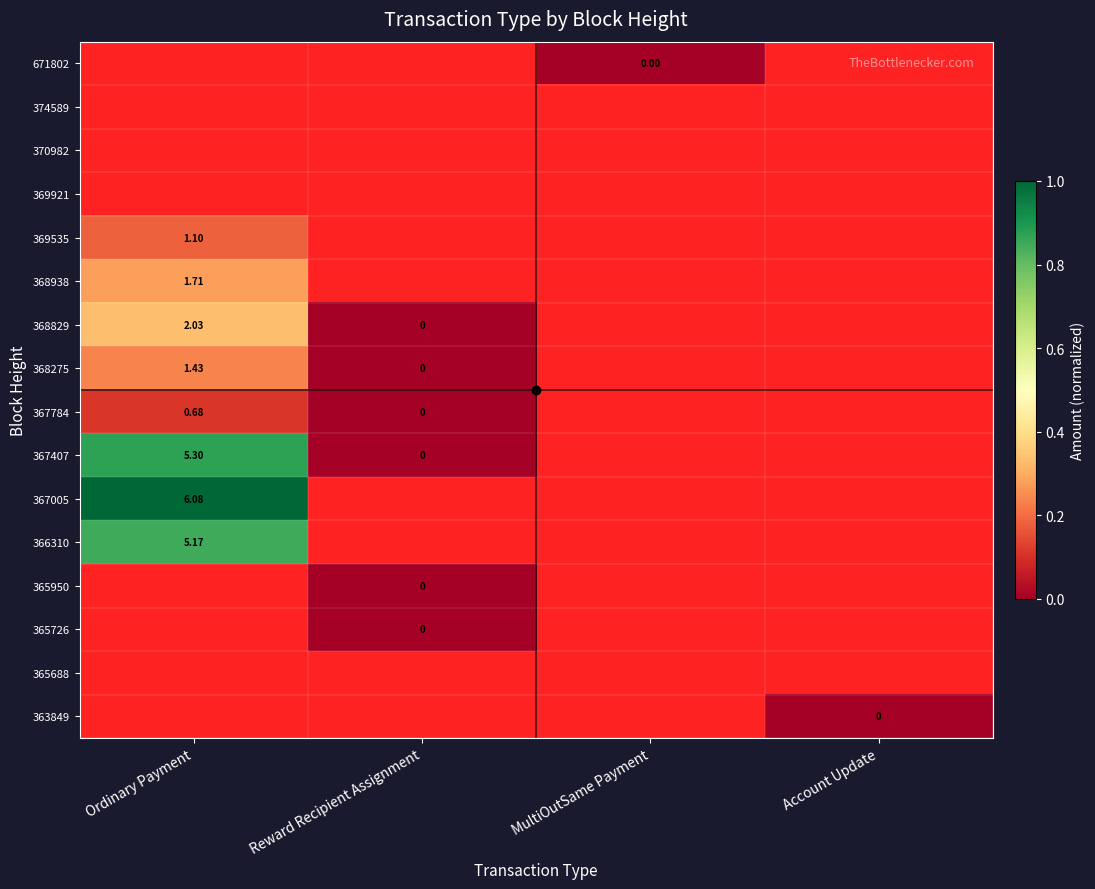

The 367407 series shows -0.4 at MultiOutSame Payment. True or false?

False